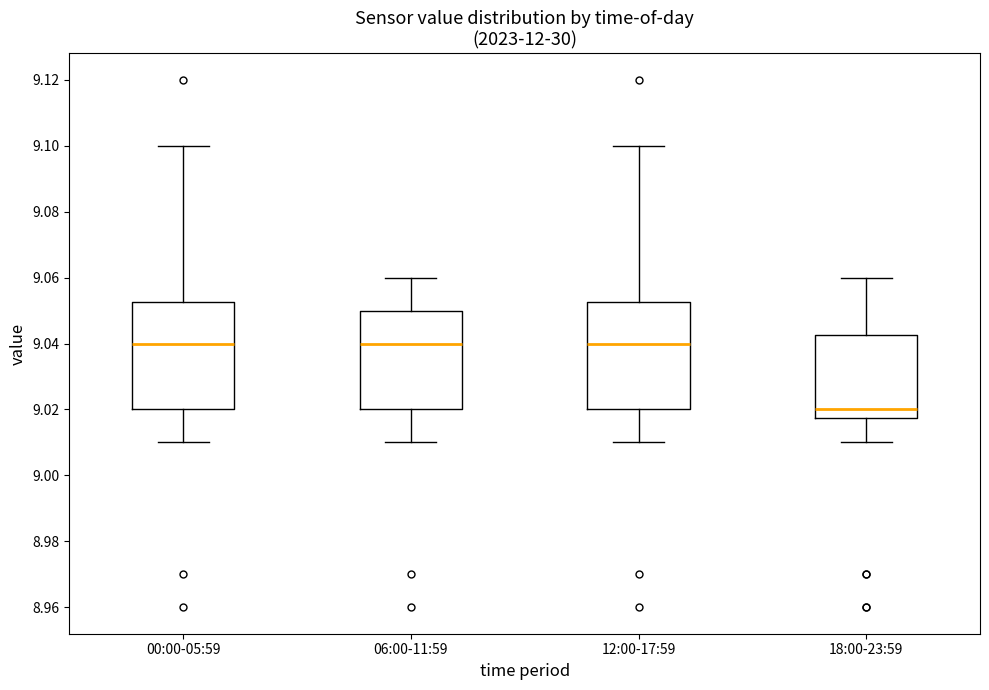

Reading left to right, transcribe this box plot: for each box, give where its median line is, the range the box spans, and where its two whiskers end, as read against the y-axis. The values are not printed on the chart, so give them approximately, as read against the axis.

00:00-05:59: median 9.040, box 9.020 to 9.052, whiskers 9.010 to 9.100
06:00-11:59: median 9.040, box 9.020 to 9.050, whiskers 9.010 to 9.060
12:00-17:59: median 9.040, box 9.020 to 9.052, whiskers 9.010 to 9.100
18:00-23:59: median 9.020, box 9.018 to 9.042, whiskers 9.010 to 9.060